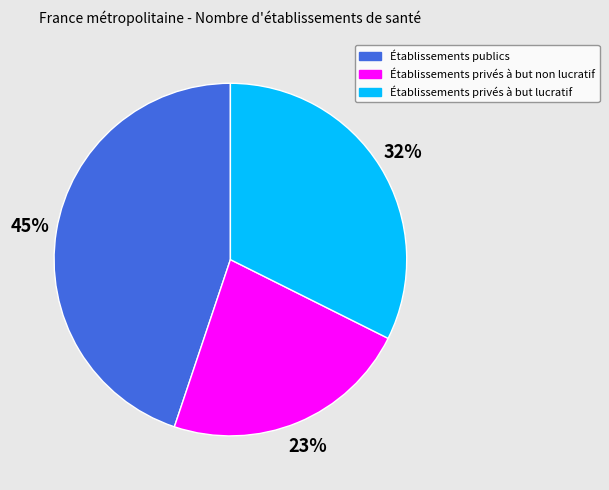

How many slices are in this pie chart?

3